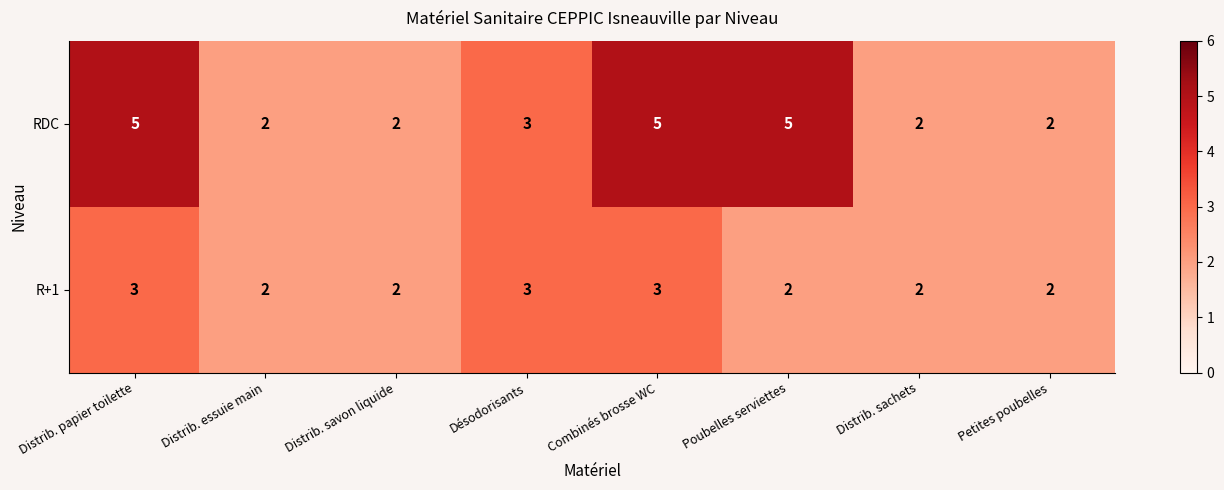

Rank the series at Poubelles serviettes from lowest to highest value.

R+1, RDC